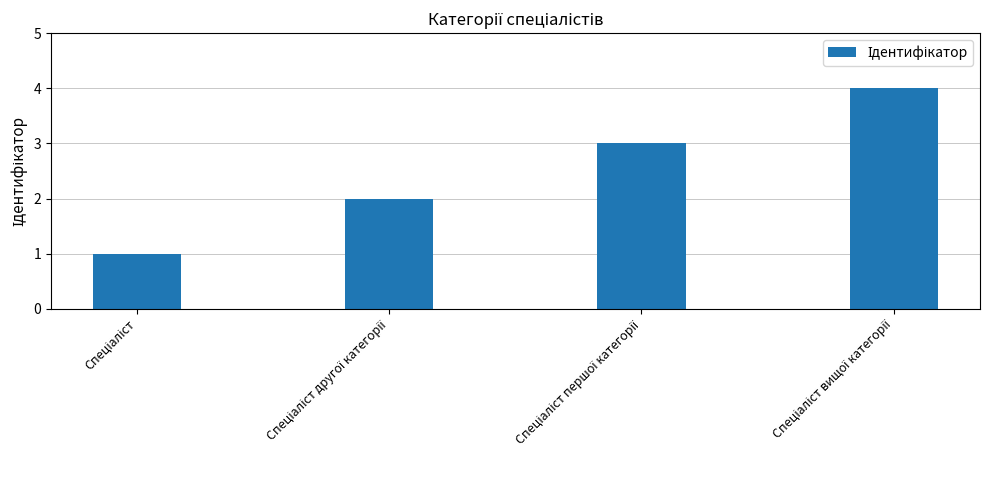

What is the sum of all values?

10